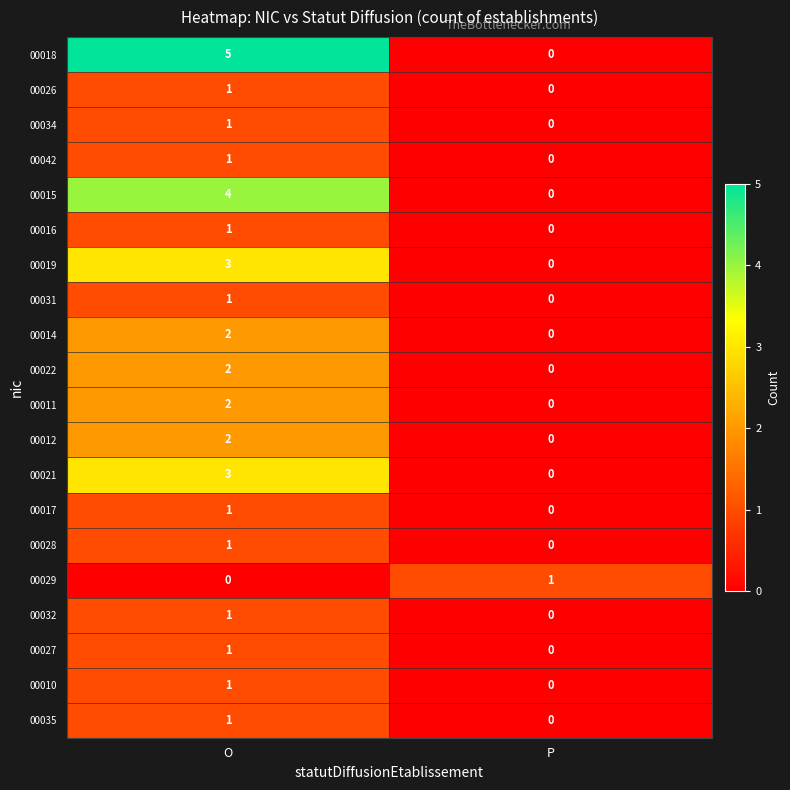

What is the difference between the highest and lowest values at P?

1